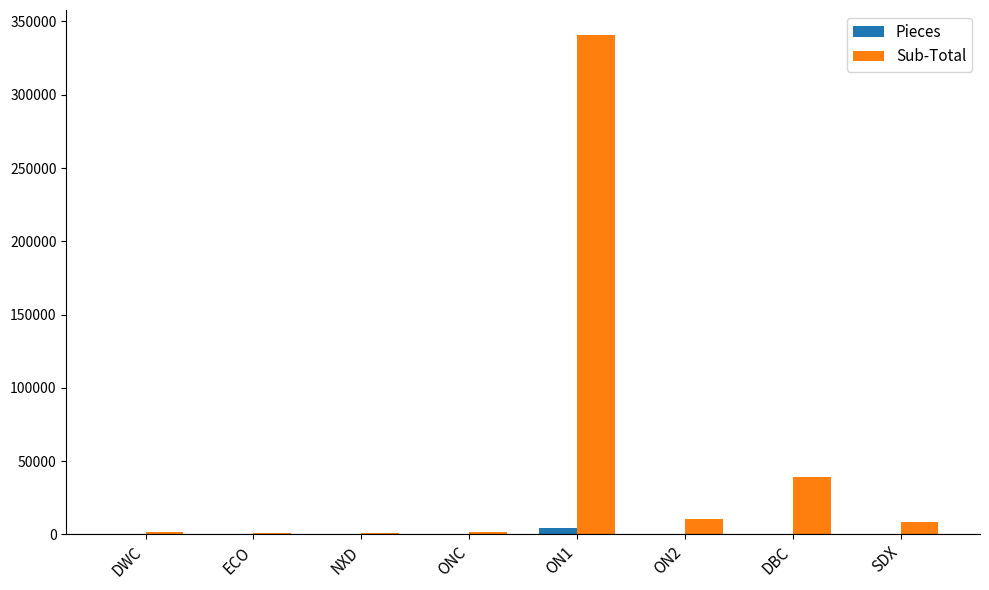

What is the sum of all Sub-Total values?

404100.9